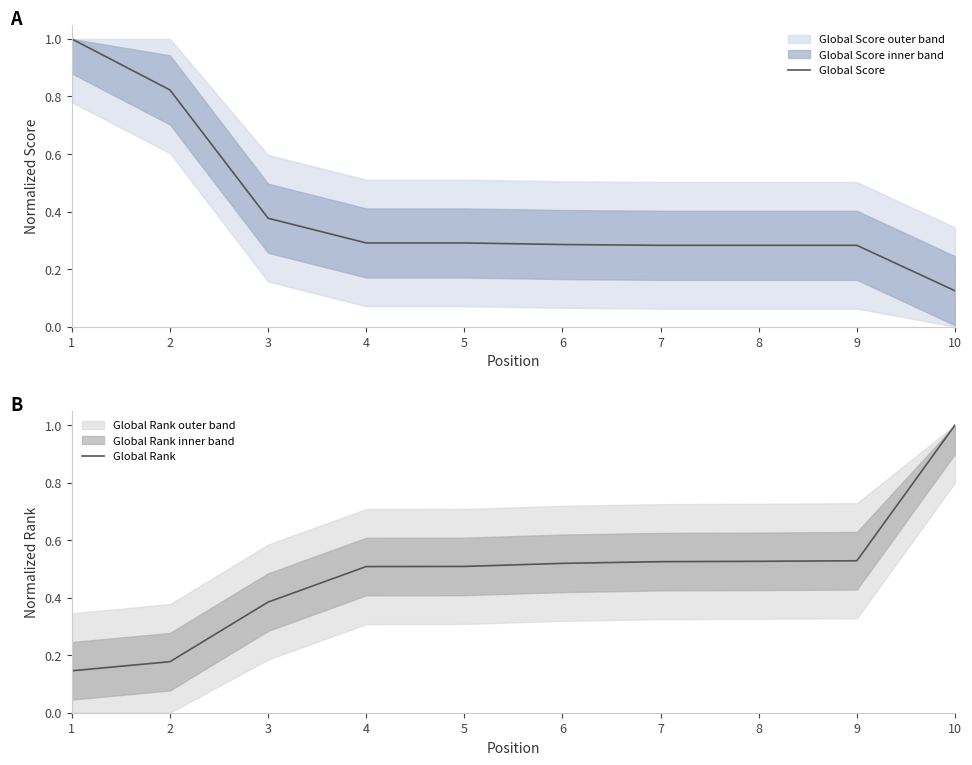

True or false: Global Score has more than 2 interior local peaks.

False